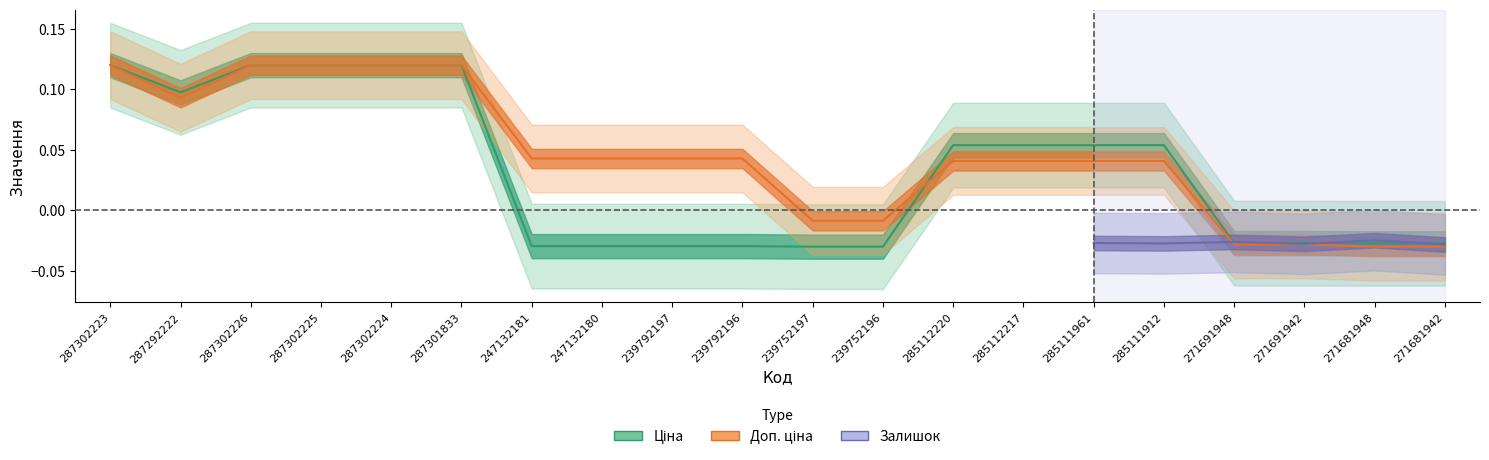

Between 271691948 and 285112217, which is larger?

285112217